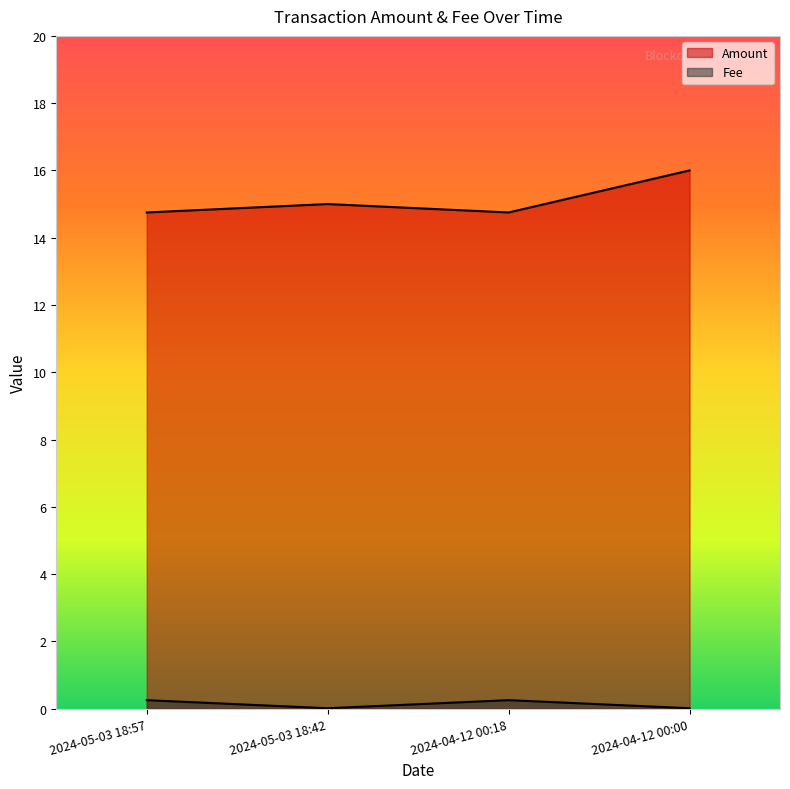

Rank the series by their maximum value, from highest to lowest.

Amount, Fee